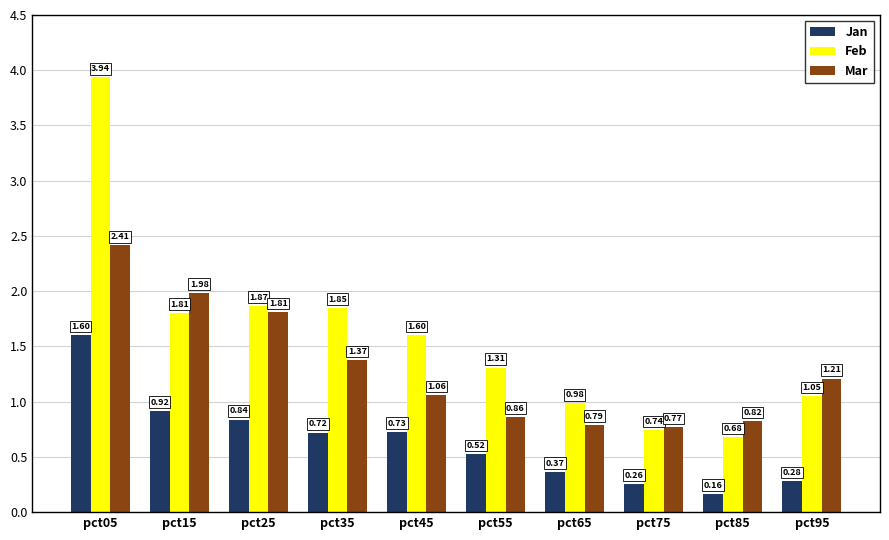

What is the total value across all series at pct15?

4.7